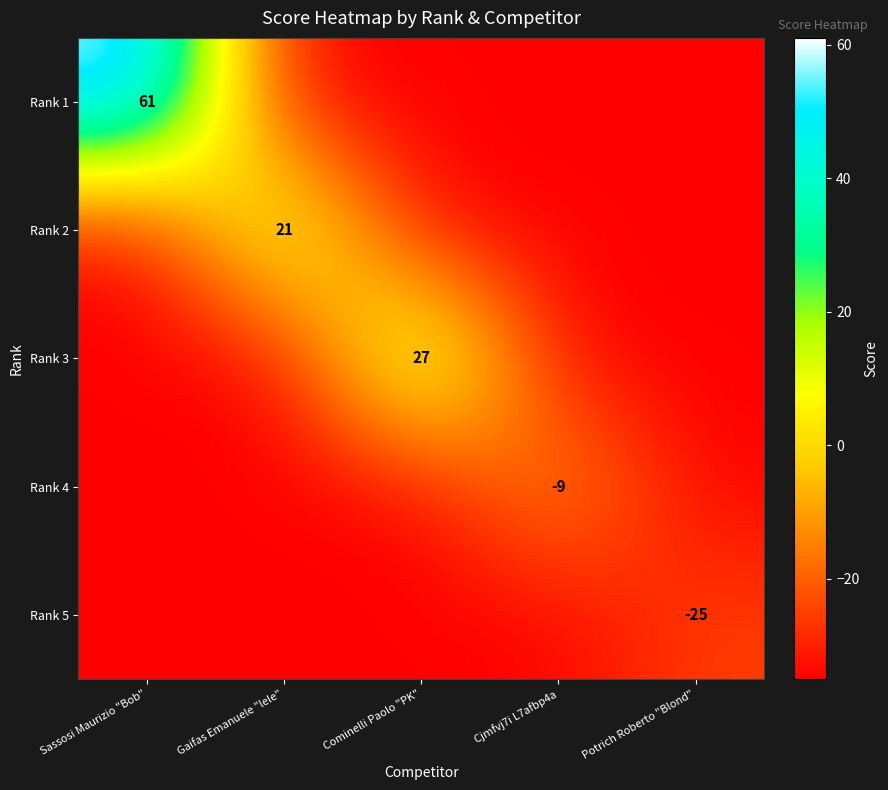

Is it true that Rank 1 equals 61 at Sassosi Maurizio "Bob"?

True